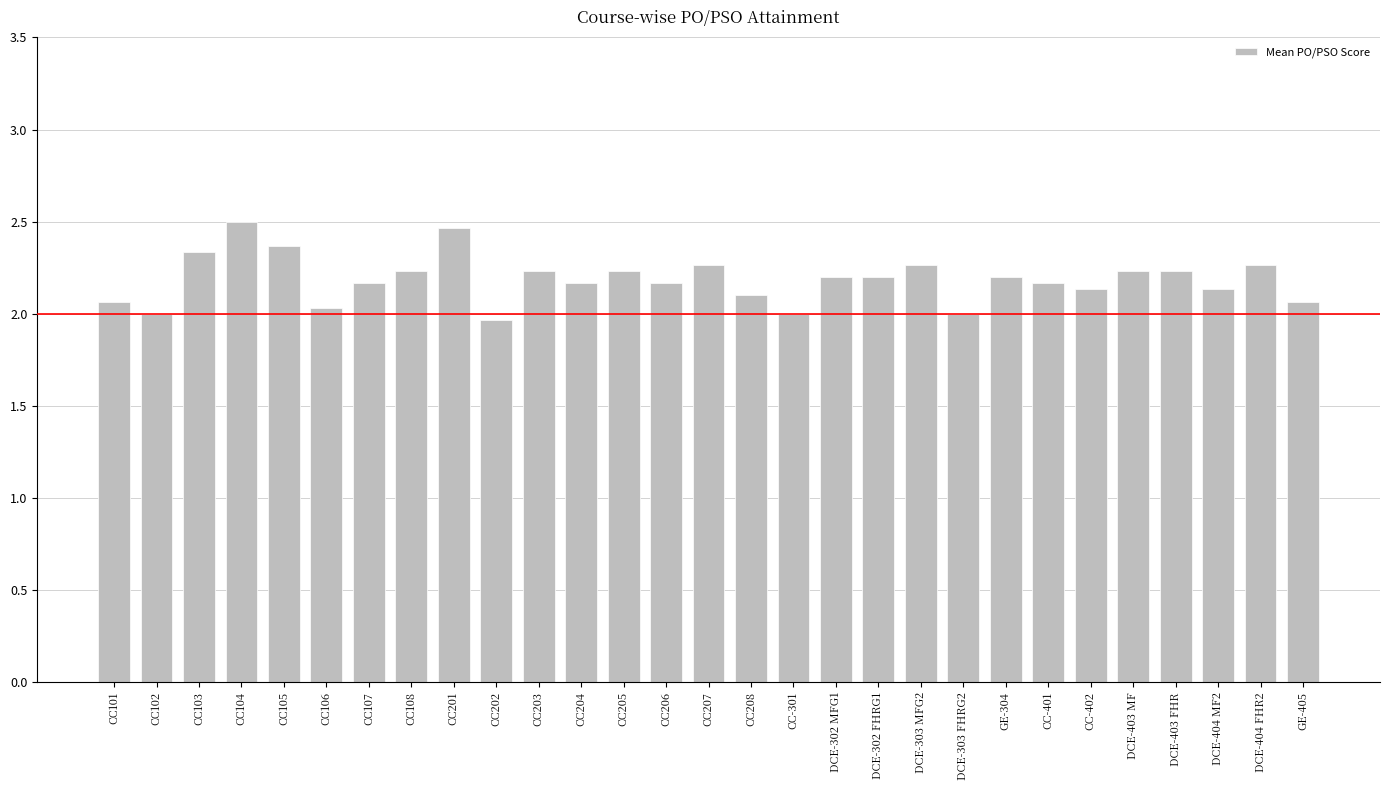

What is the average value?

2.2